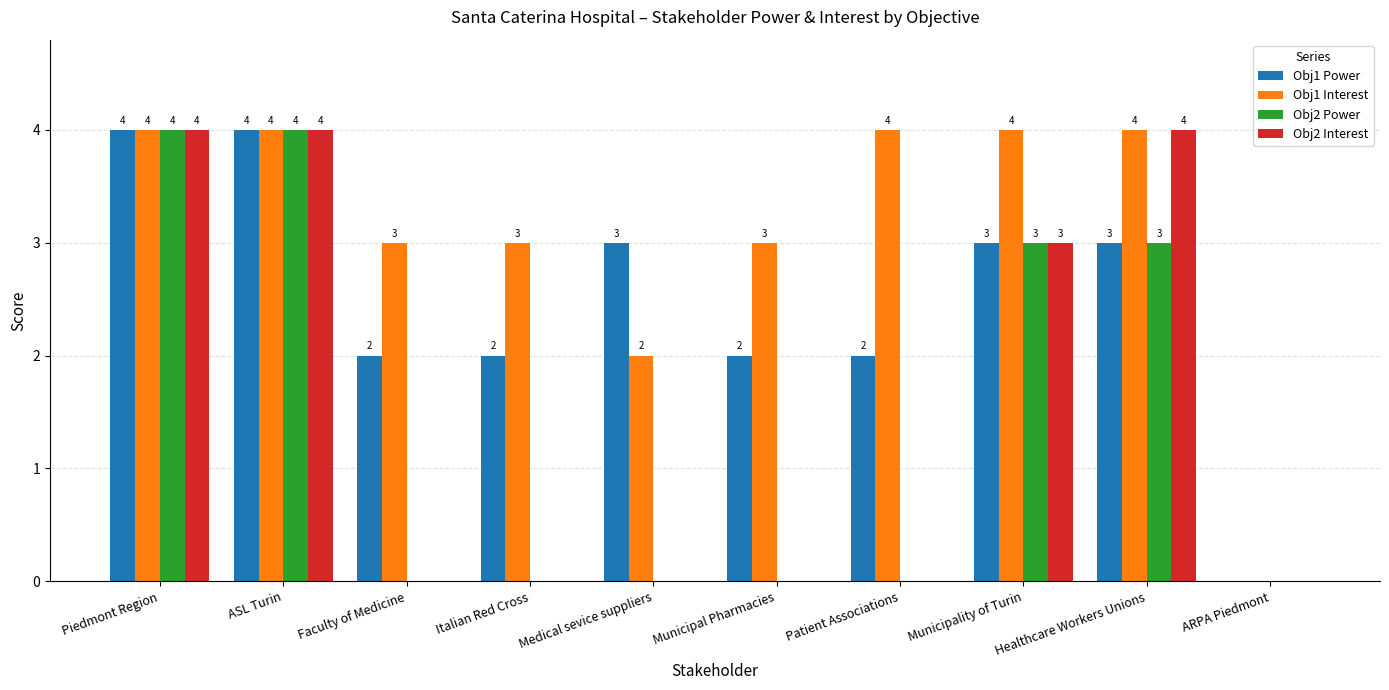

Is the value of Obj2 Power at Medical sevice suppliers greater than the value of Obj1 Power at Healthcare Workers Unions?

No